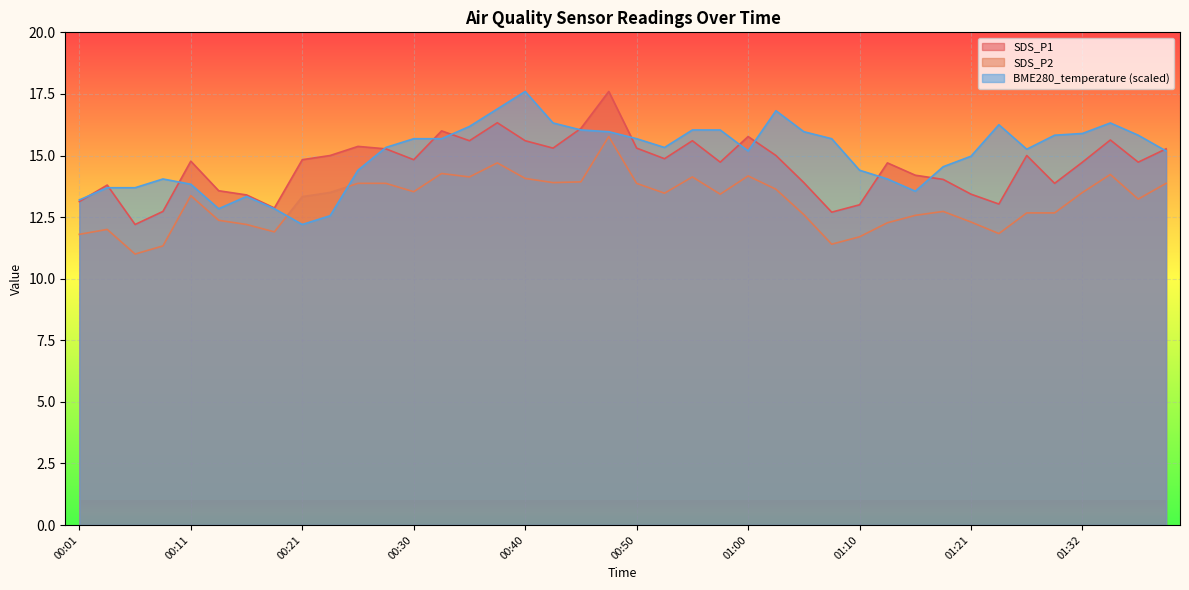

How many lines are shown in the chart?

3